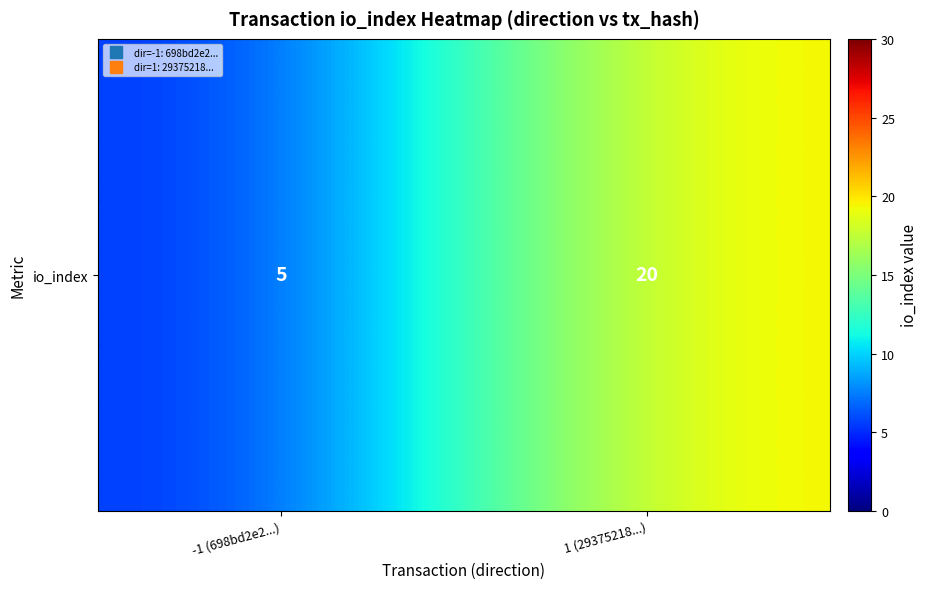

True or false: the data shows 5 at -1 (698bd2e2...).

True